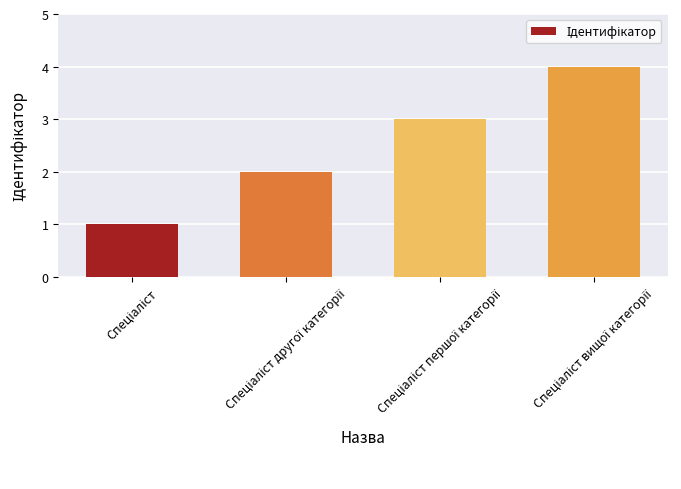

What is the greatest value displayed?

4